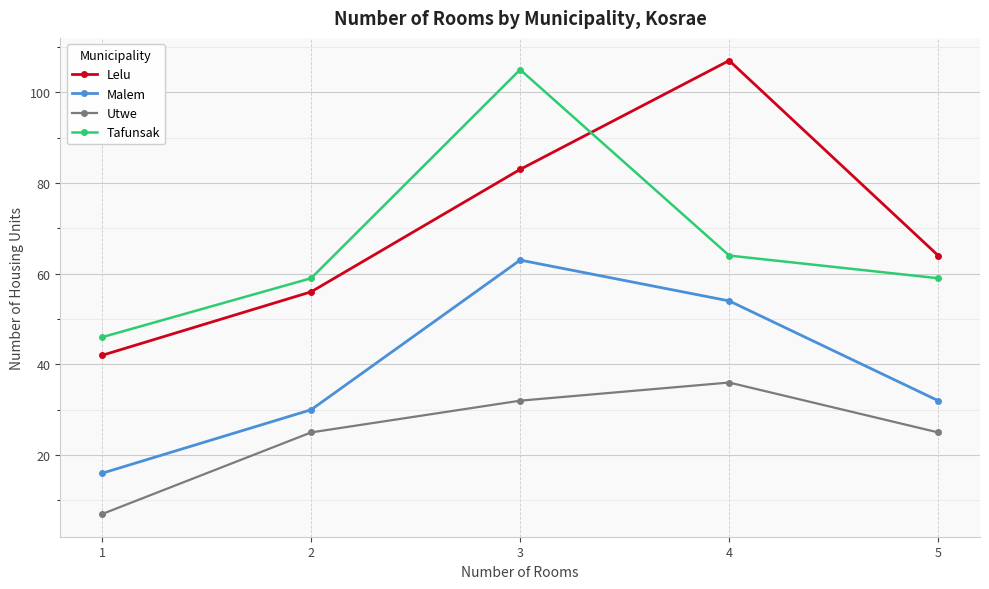

What is the greatest value displayed?

107